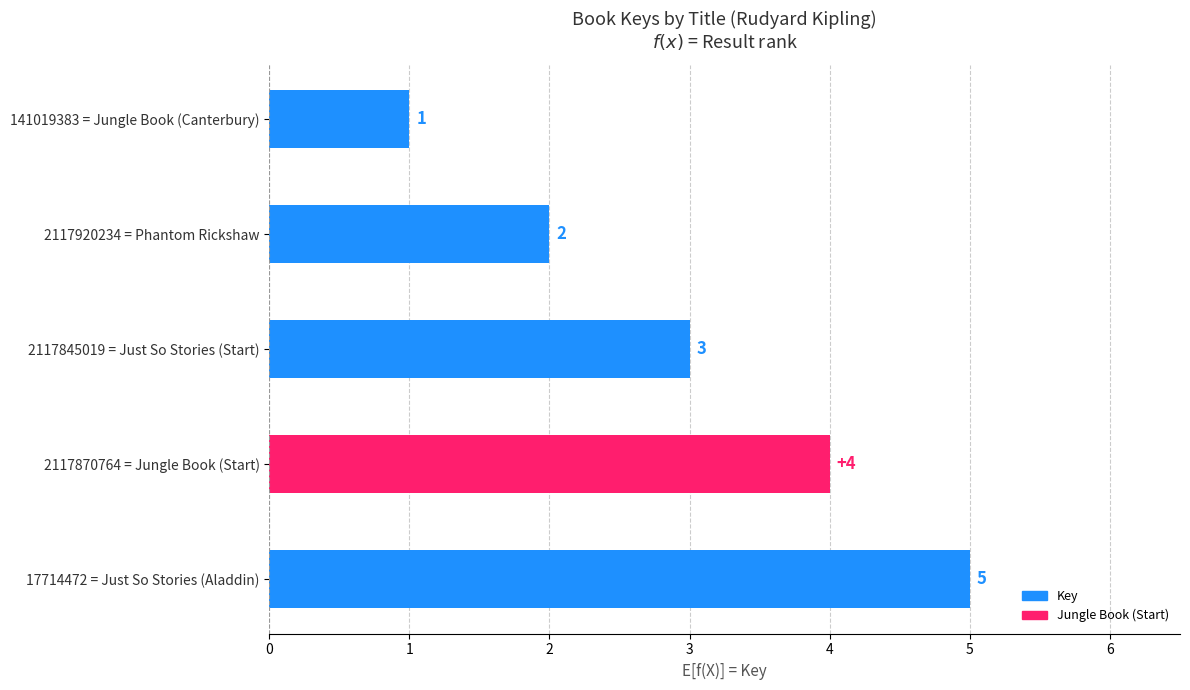

What is the smallest value displayed?

1